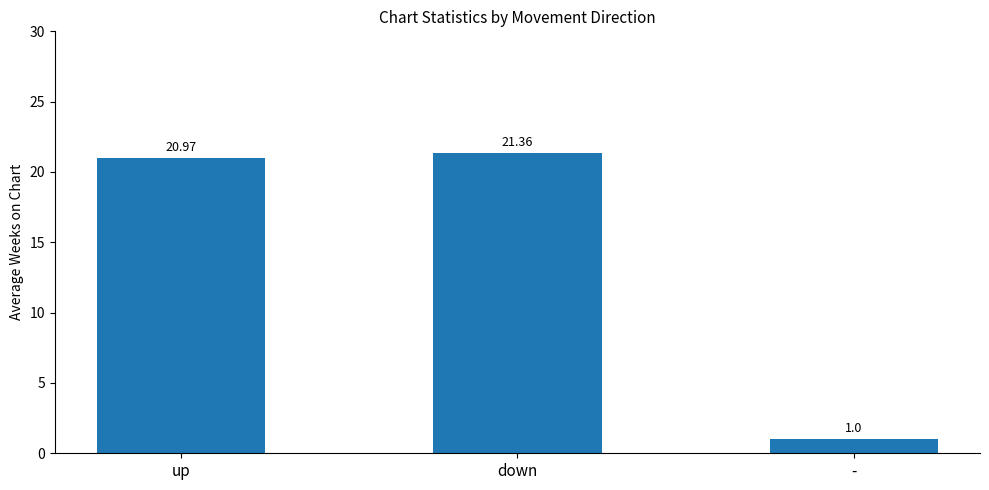

What is the change in value from up to -?

-20.0